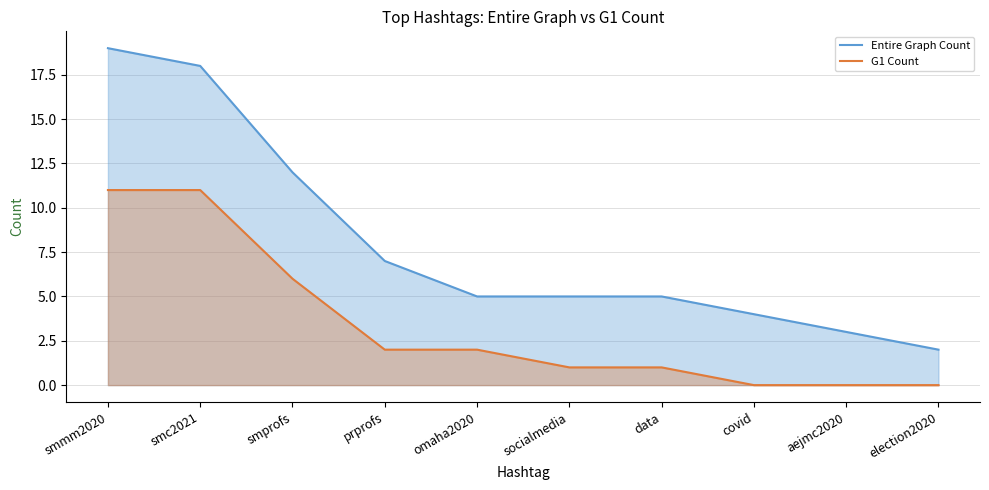

What is the difference between the highest and lowest values at covid?

4